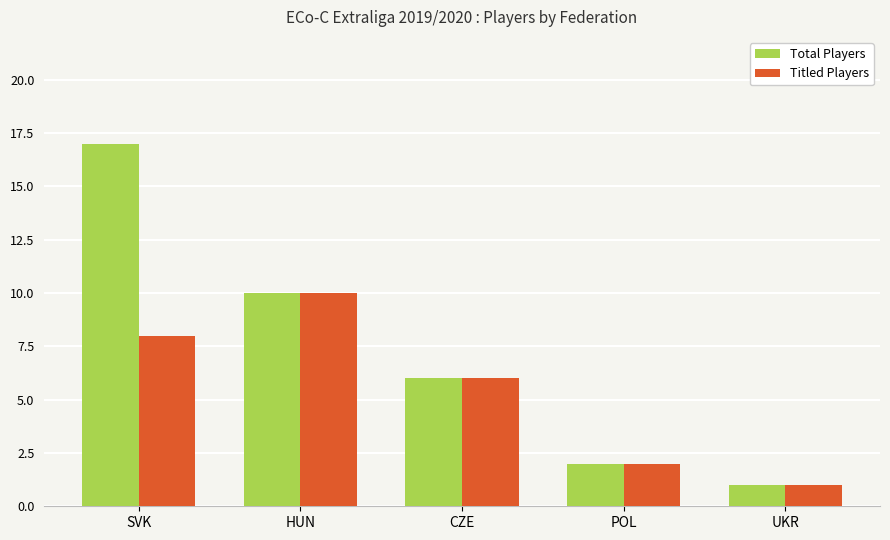

At which label does Titled Players first exceed 6?

SVK